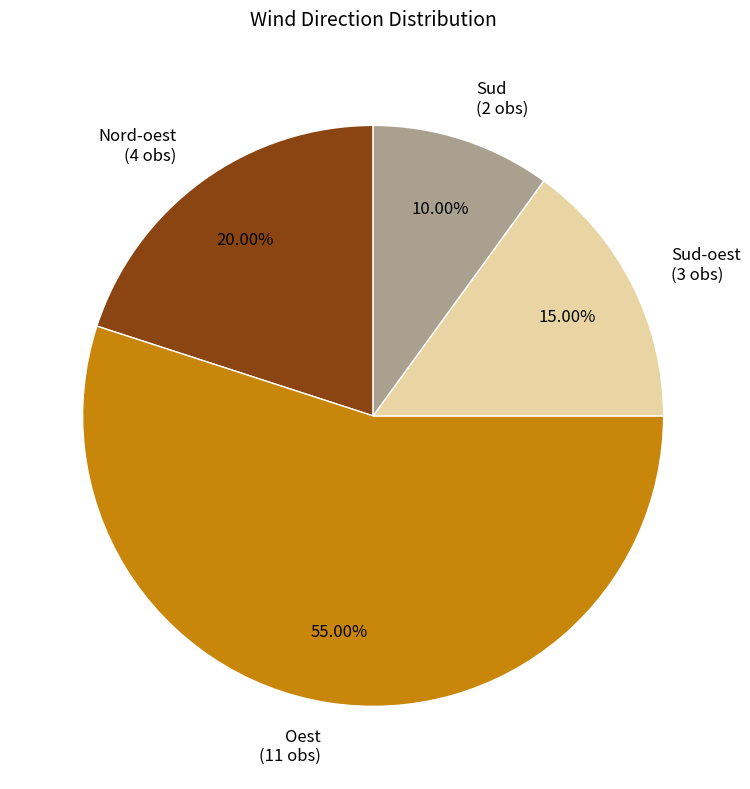

Is there a majority slice in this chart?

Yes